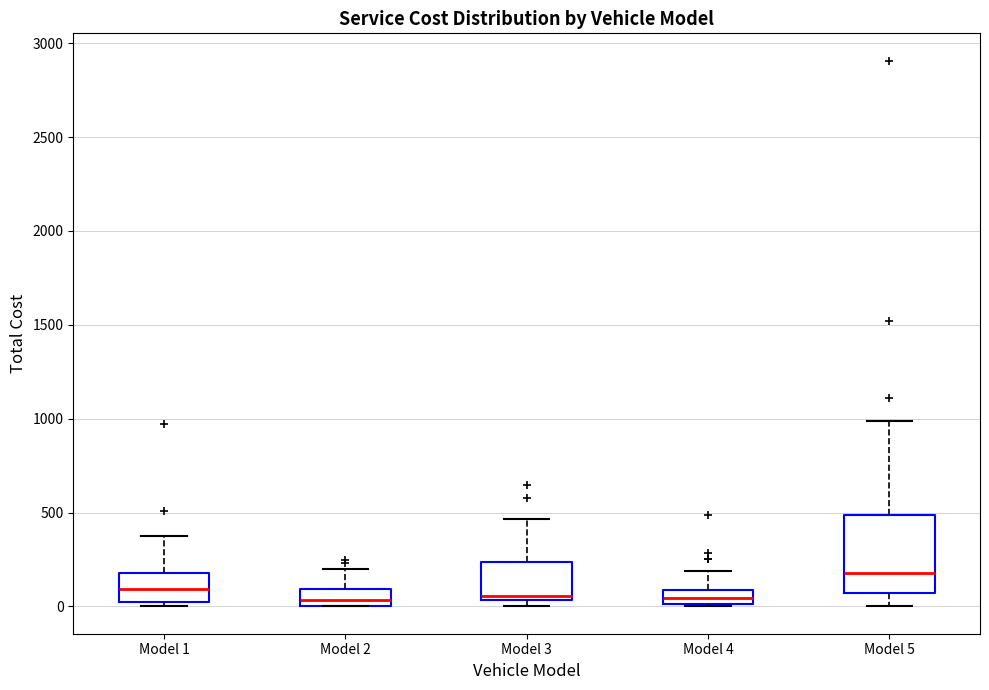

Reading left to right, transcribe this box plot: for each box, give where its median line is, the range the box spans, and where its two whiskers end, as read against the y-axis. The values are not printed on the chart, so give them approximately, as read against the axis.

Model 1: median 100, box 0 to 200, whiskers 0 (just below the box's lower edge) to 350
Model 2: median 50, box 0 to 100, whiskers 0 to 200
Model 3: median 50 (just above the box's lower edge), box 50 to 250, whiskers 0 to 450
Model 4: median 50, box 0 to 100, whiskers 0 to 200
Model 5: median 200, box 50 to 500, whiskers 0 to 1000